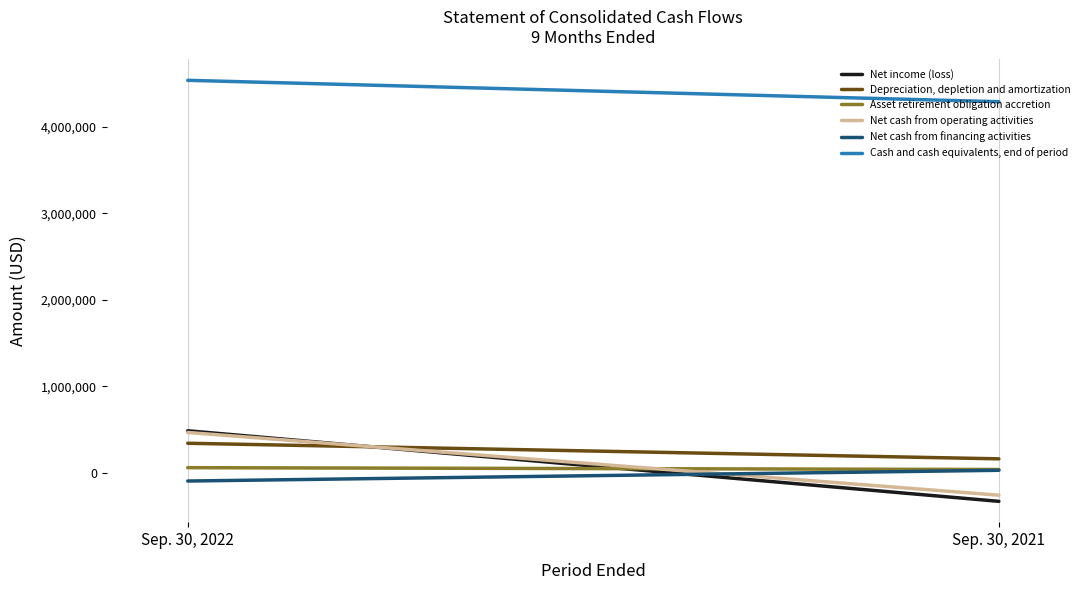

At which category is the sum across all series the highest?

Sep. 30, 2022